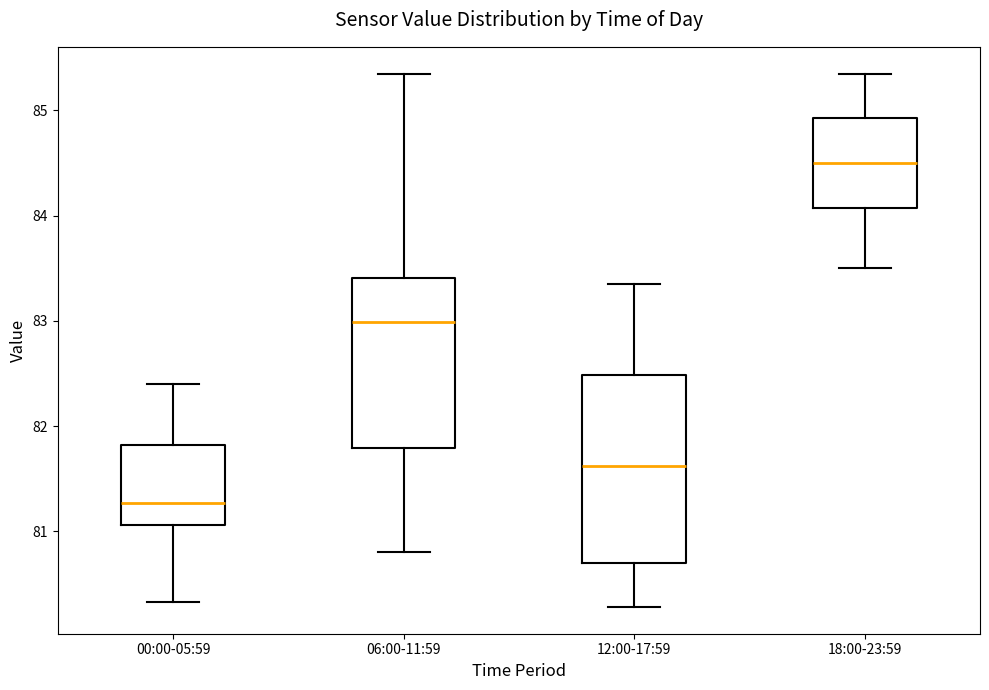

Comparing the boxes themselves (not the whiskers), which one is the tallest?

12:00-17:59